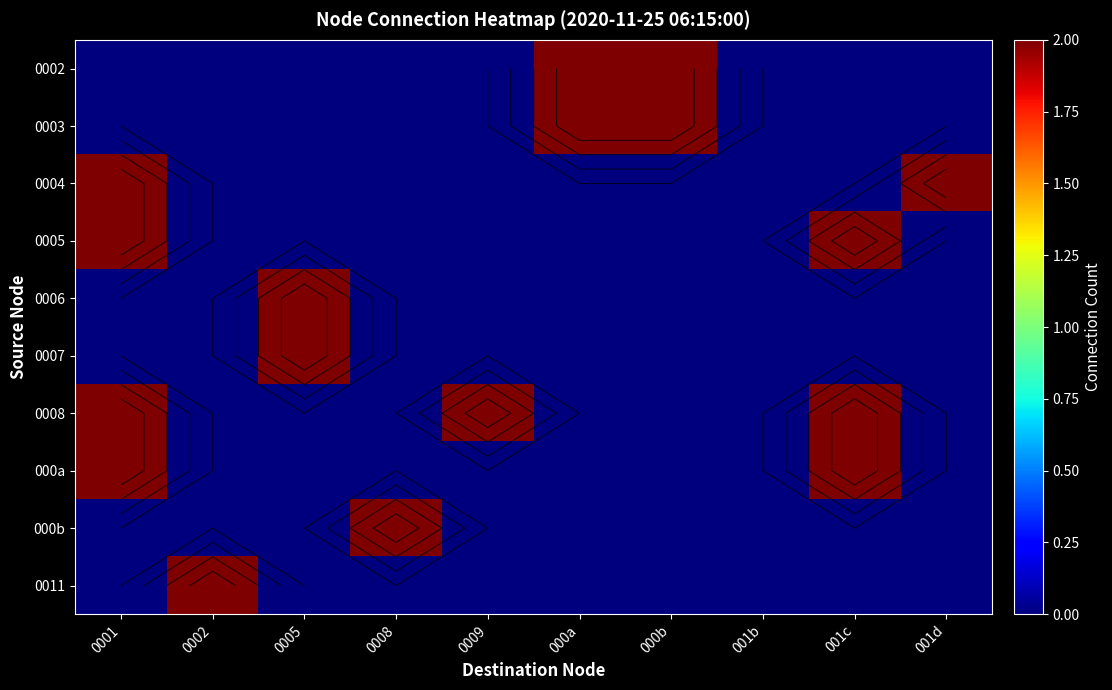

Rank the series by their maximum value, from highest to lowest.

0002, 0003, 0004, 0005, 0006, 0007, 0008, 000a, 000b, 0011